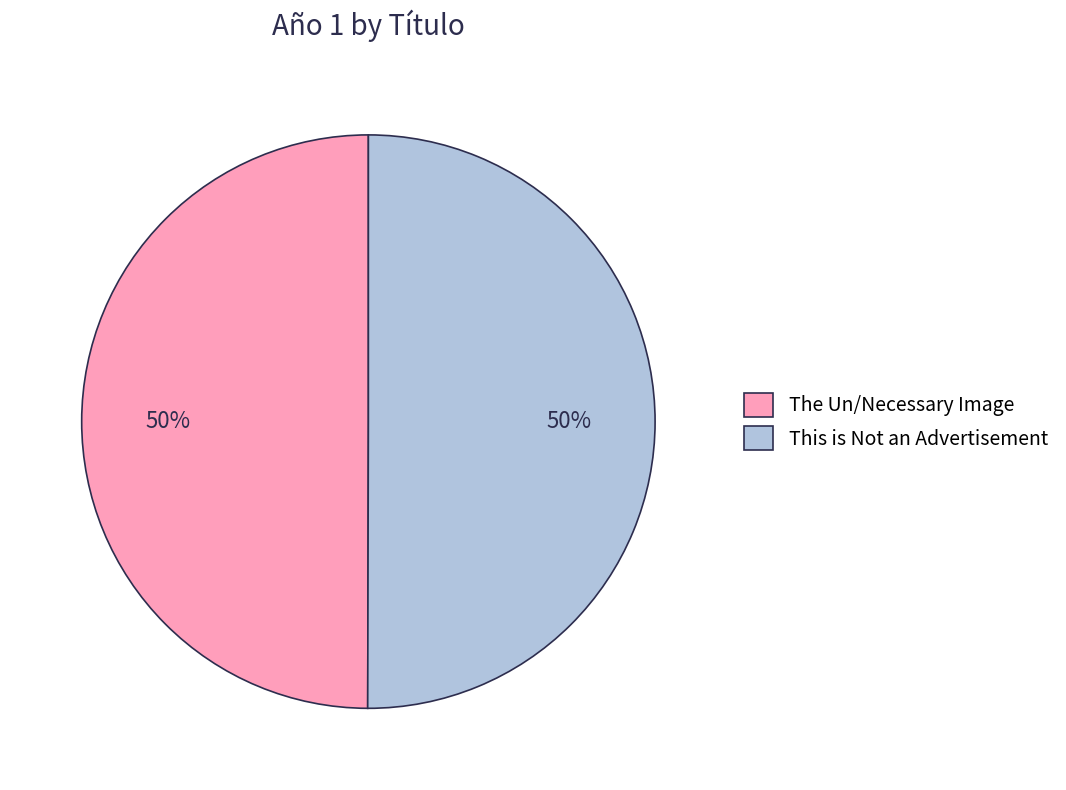

Combined, do The Un/Necessary Image and This is Not an Advertisement account for over 50%?

Yes